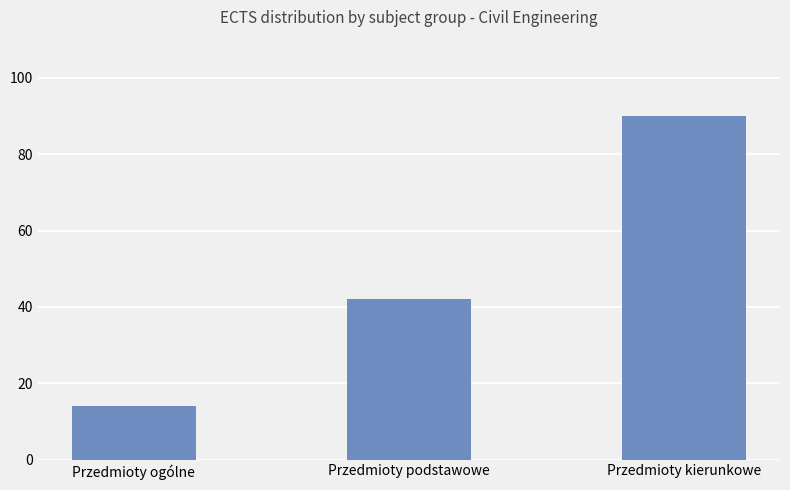

What is the value of the 3rd bar from the left?

90